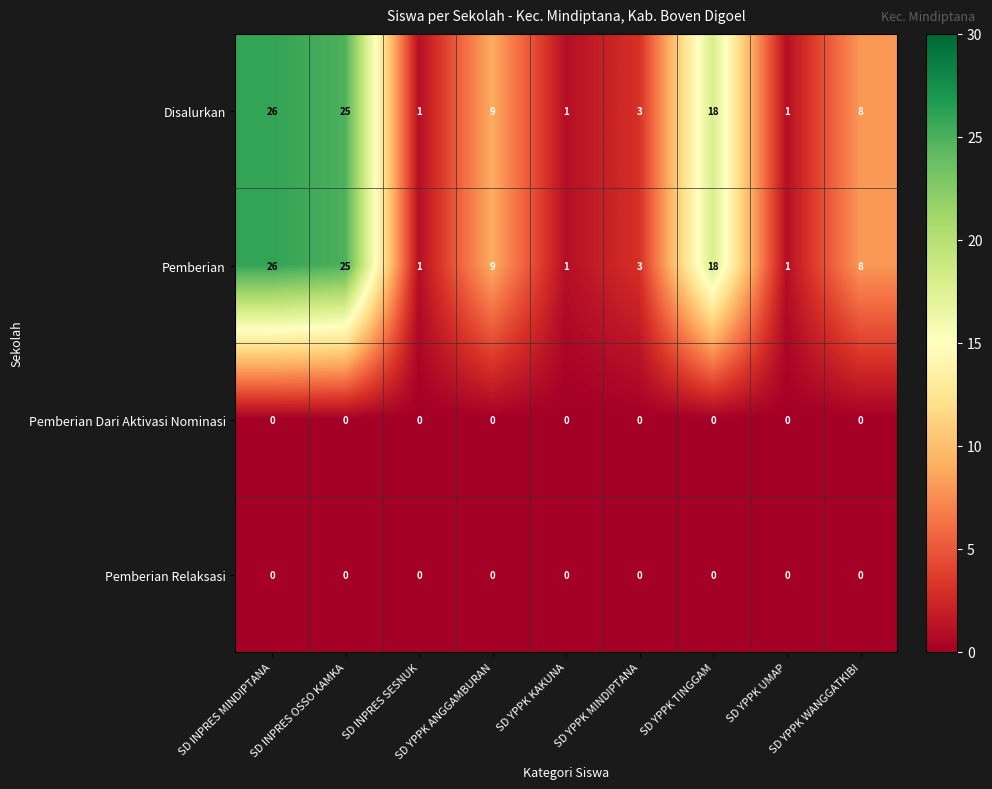

At how many categories does at least one series exceed 0?

9